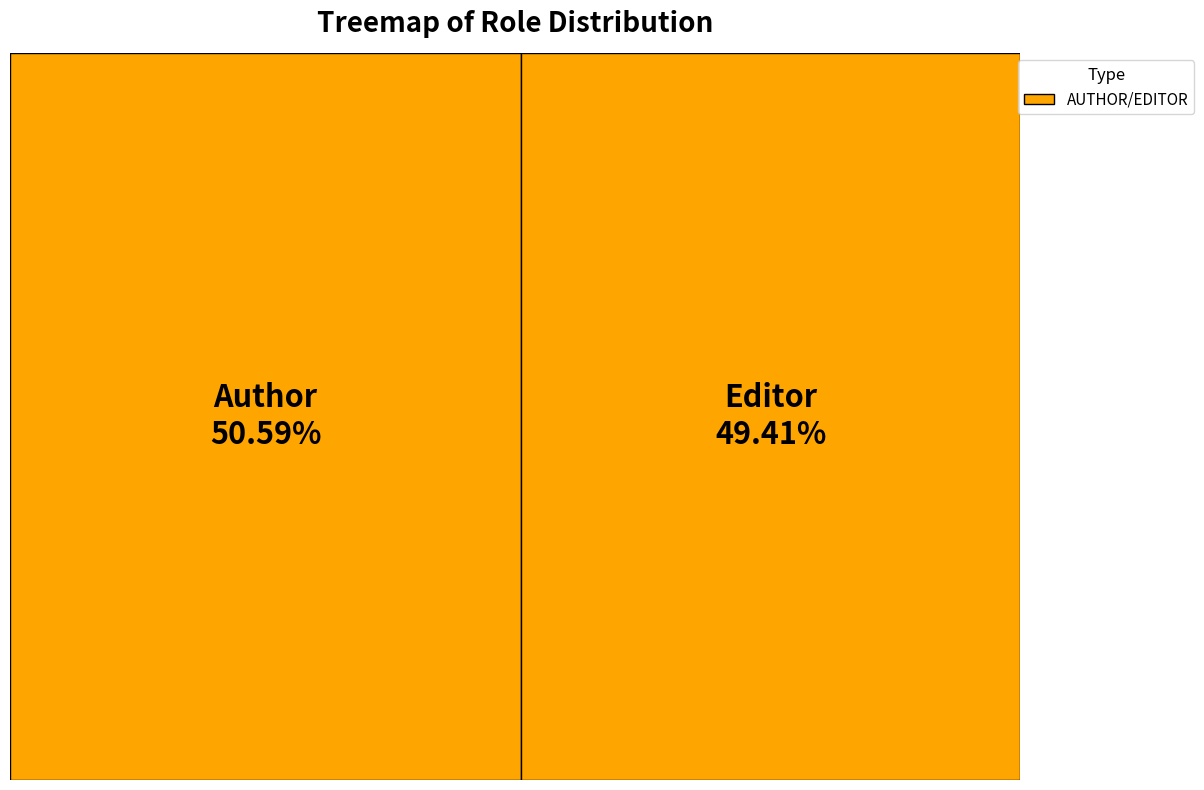

What percentage is the Author slice, to the nearest percent?

51%